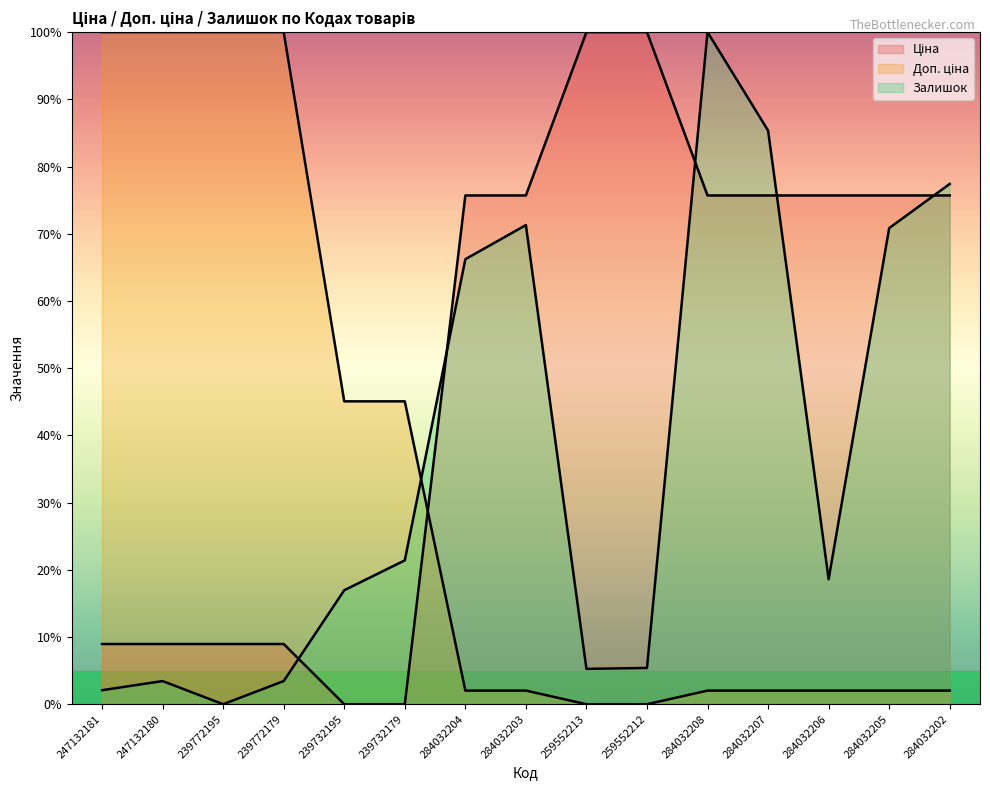

At how many categories does at least one series exceed 49?

13